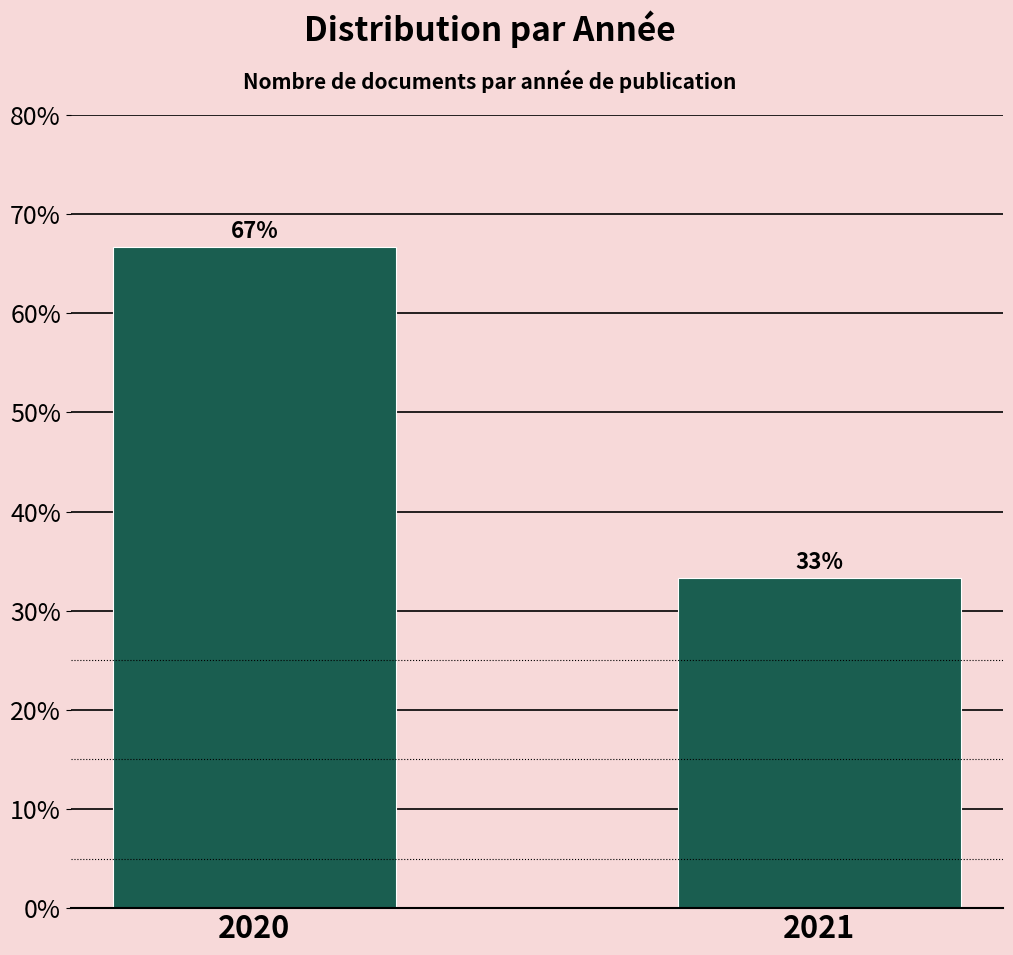

List the labels in order of value, largest first.

2020, 2021